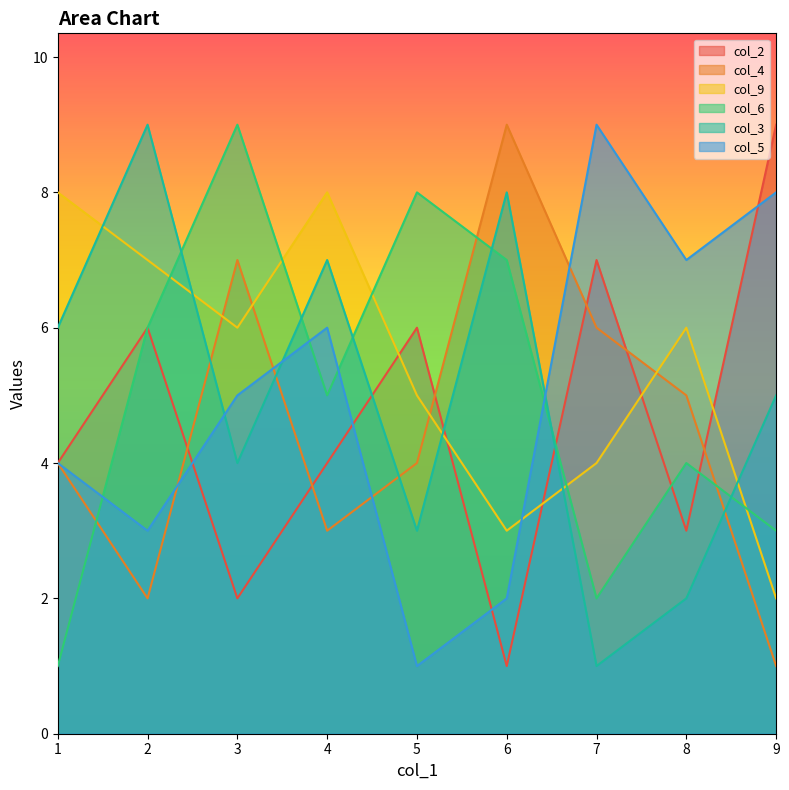

True or false: col_9 has a value of 10 at 3.

False